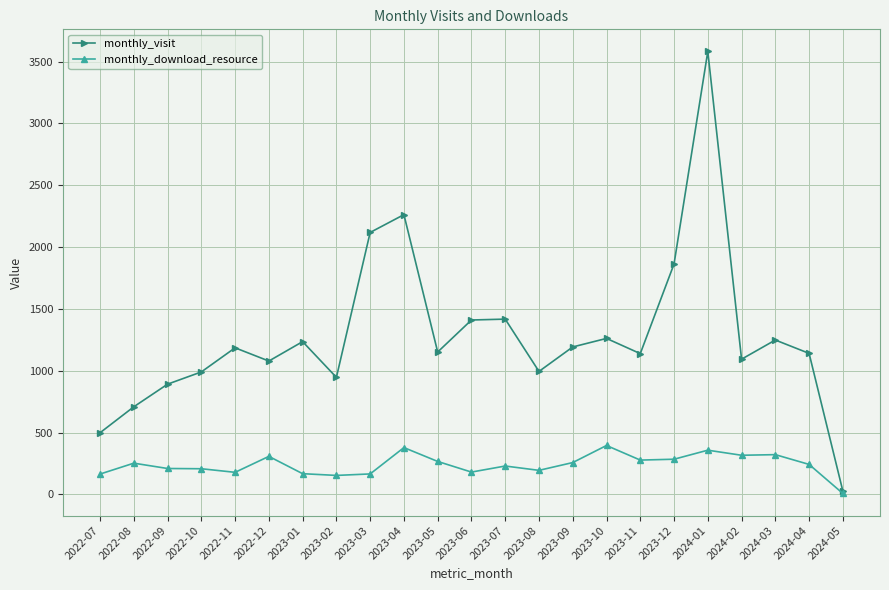

What is the label of the 5th point from the left?

2022-11